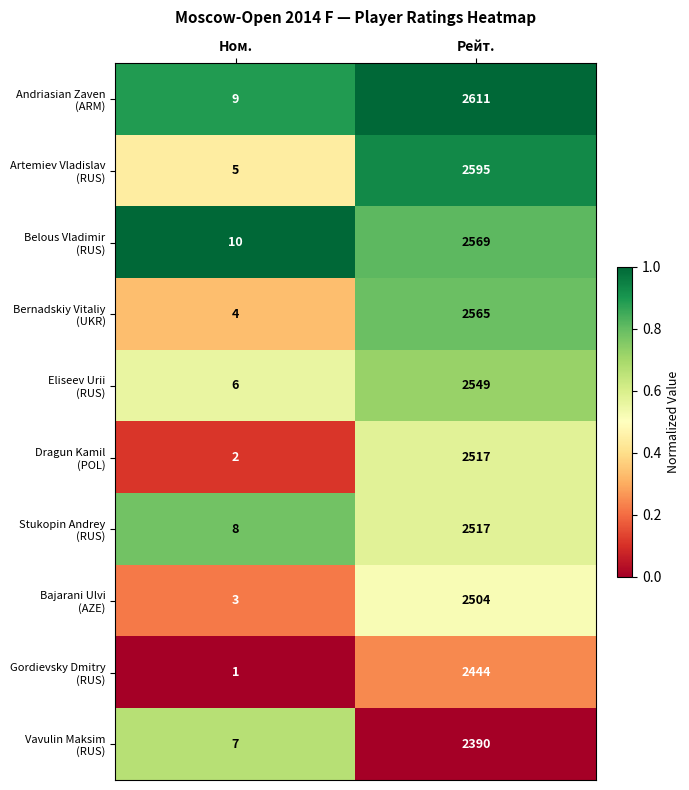

What is the maximum value shown in the chart?

2611